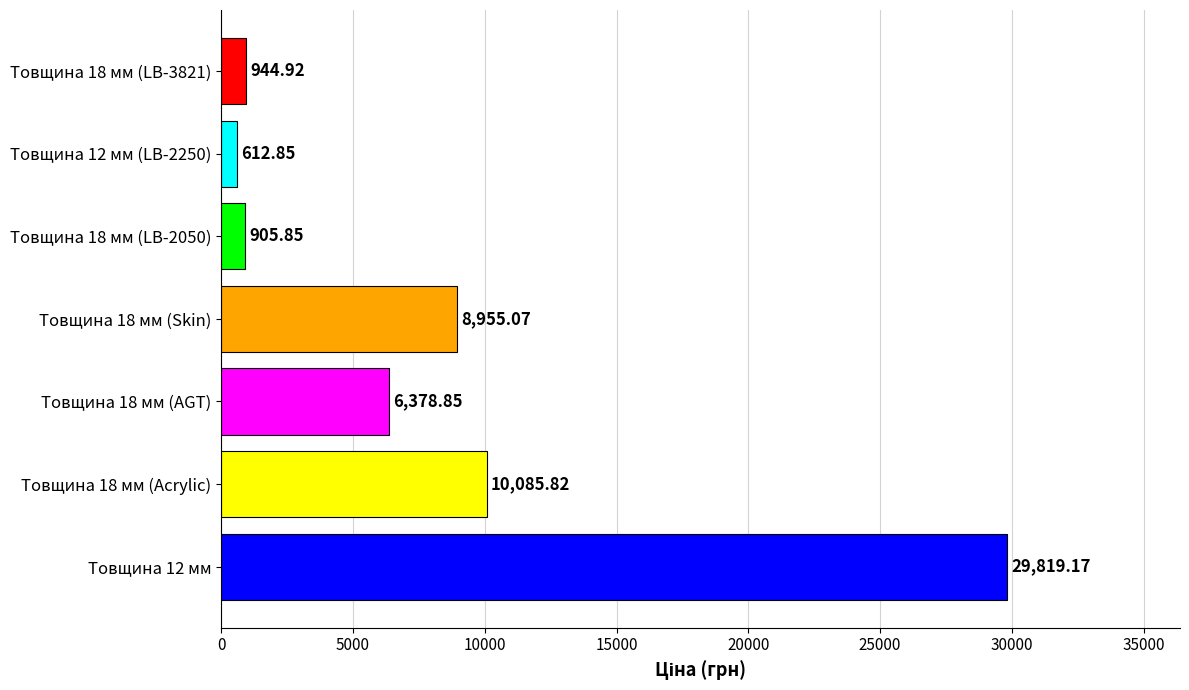

What is the average value?

8243.2